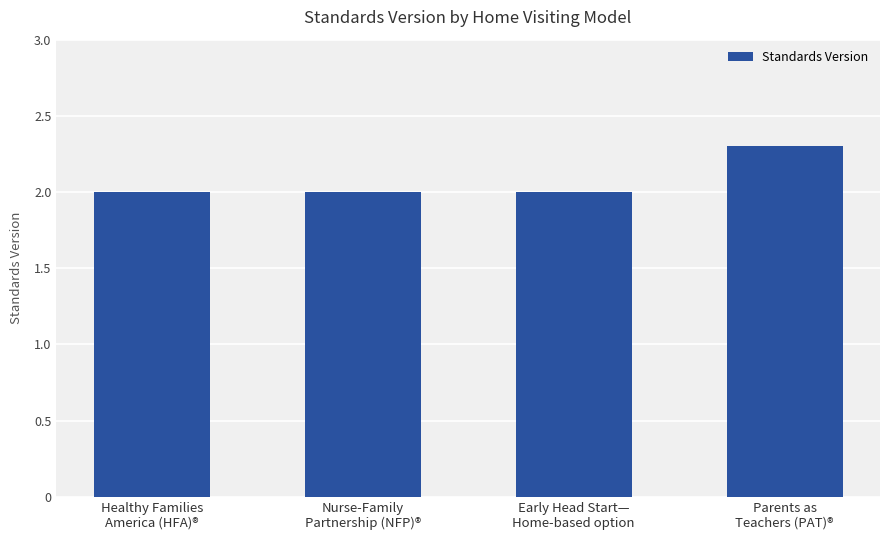

What is the sum of all values?

8.3